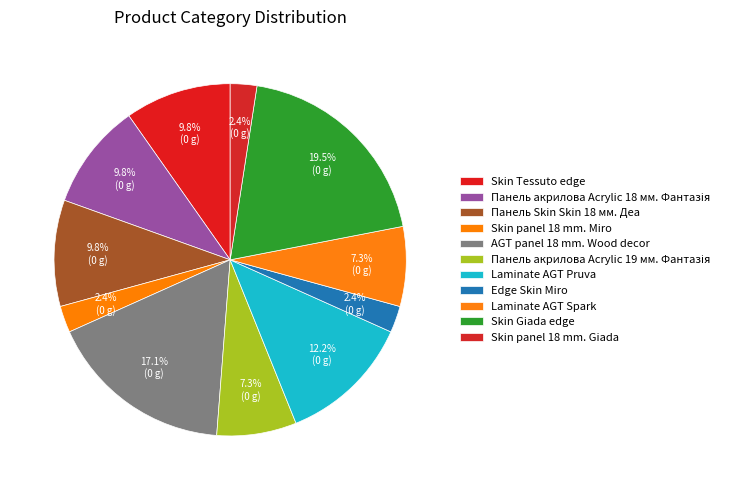

Which slice is the smallest?

Skin panel 18 mm. Miro